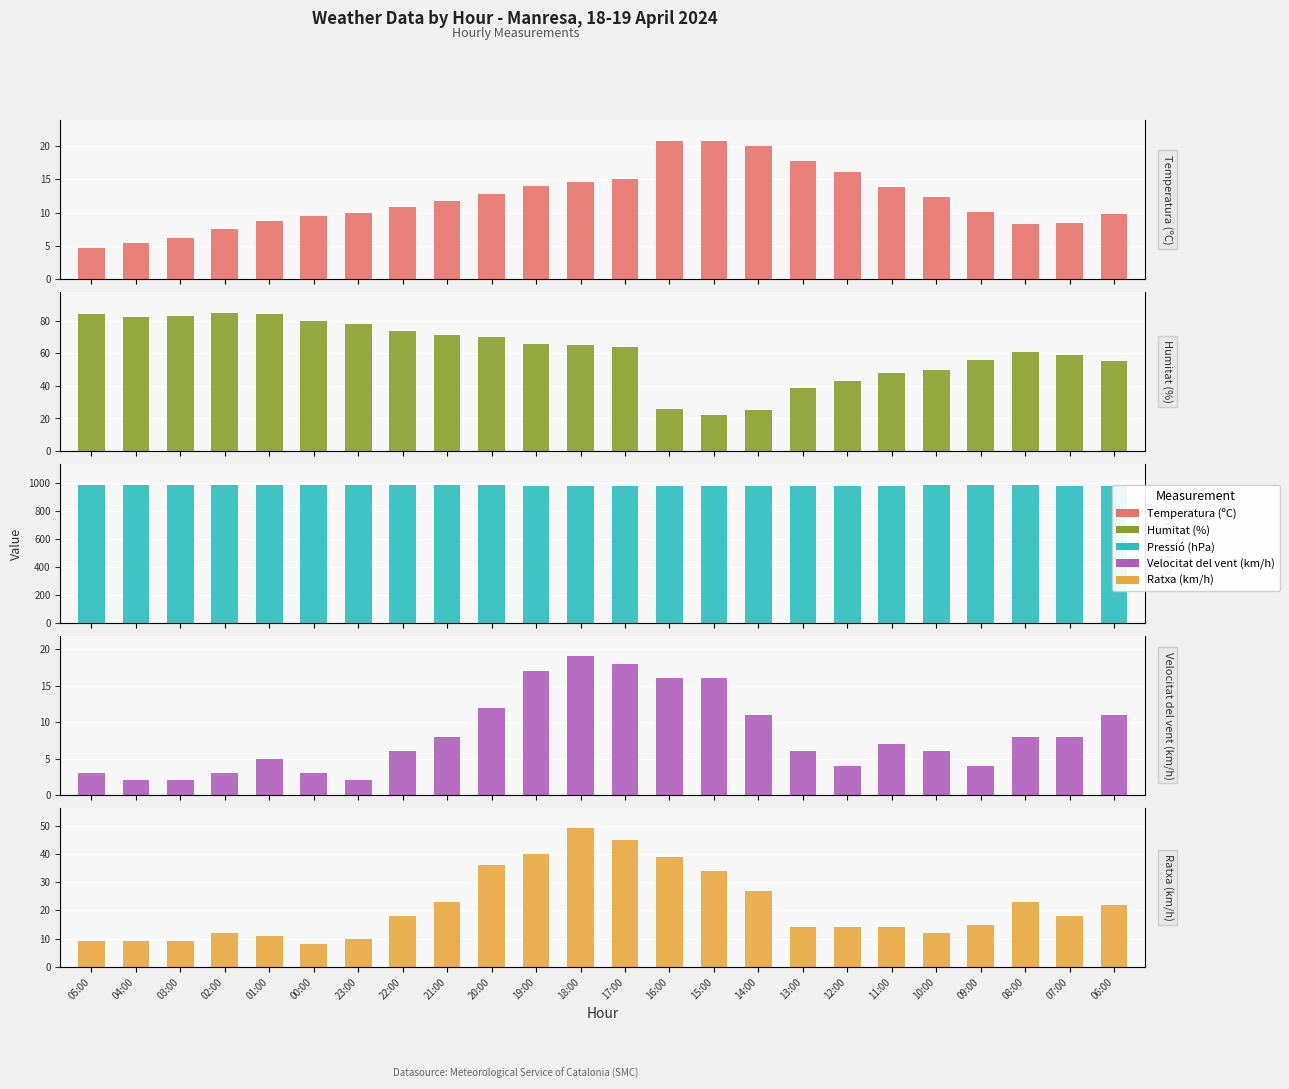

What is the difference between the Temperatura (ºC) values at 06:00 and 20:00?

3.0